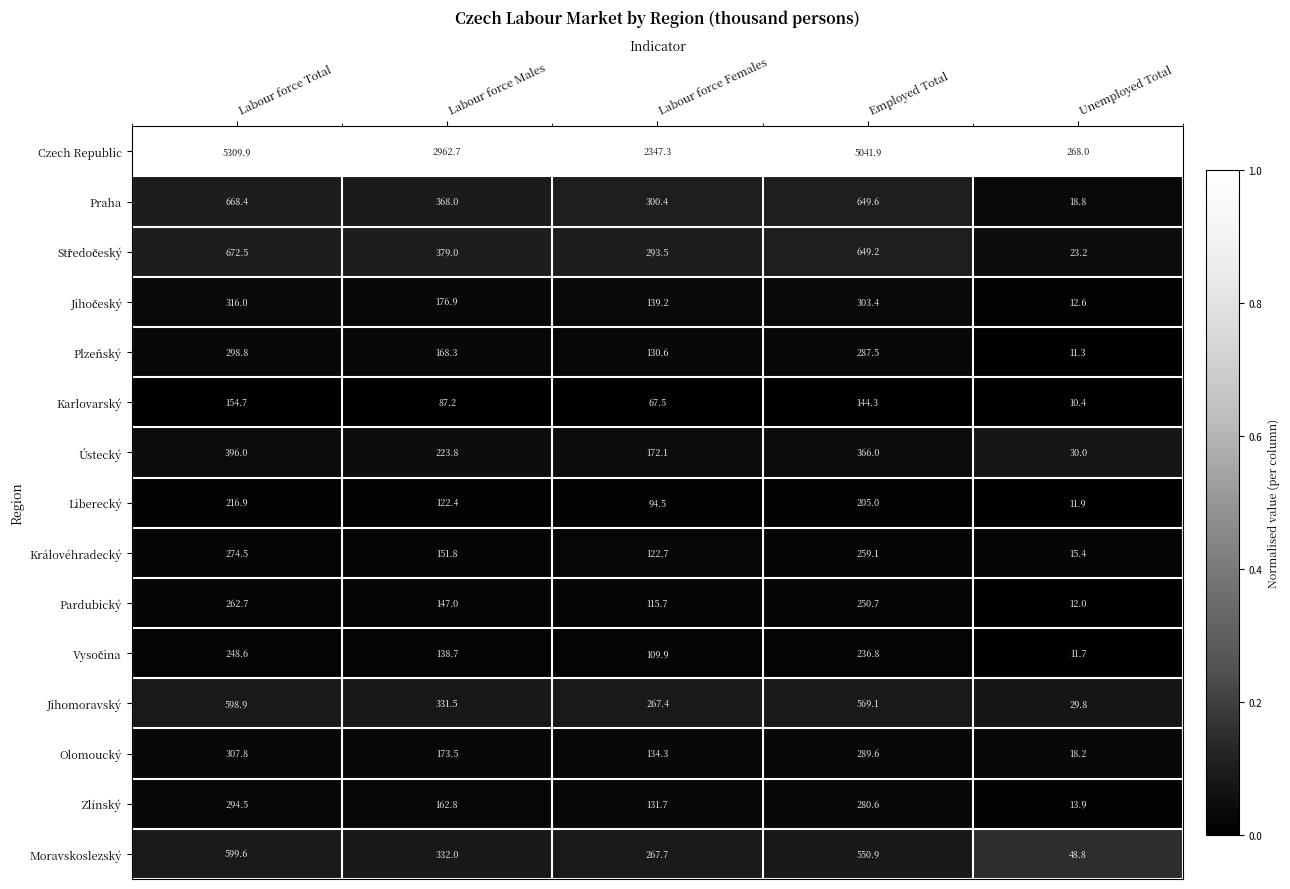

The value of Ústecký at Labour force Females is 172.1. True or false?

True